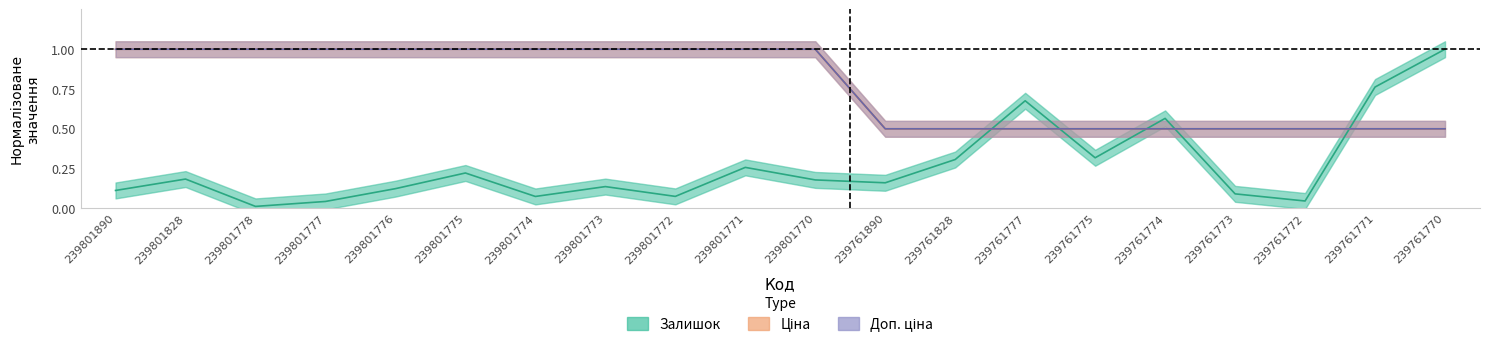

How many times do Доп. ціна and Залишок cross each other?

5